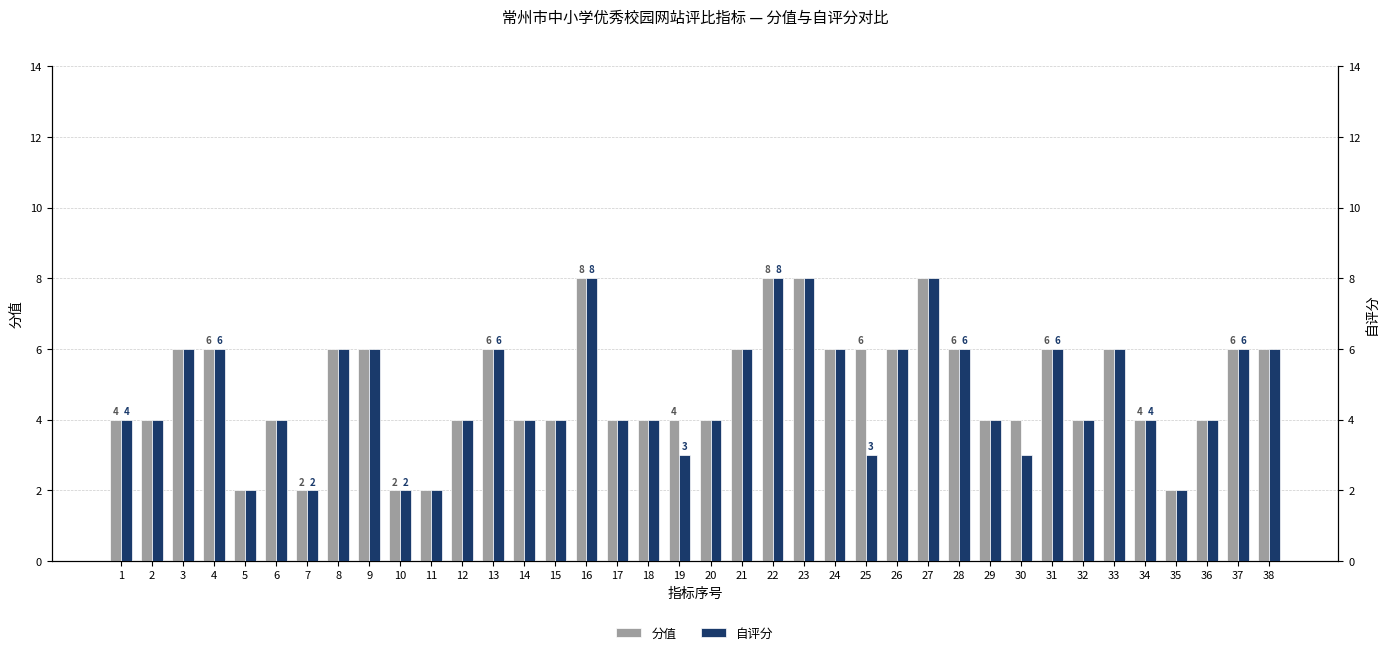

What is the approximate value of 自评分 at 20?

4